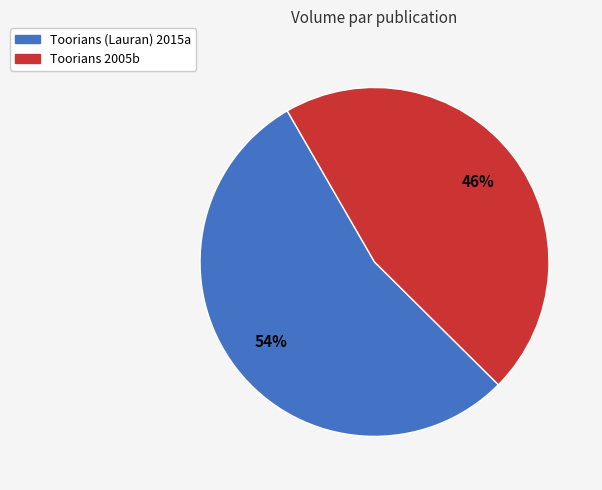

What is the smallest slice in the pie chart?

Toorians 2005b